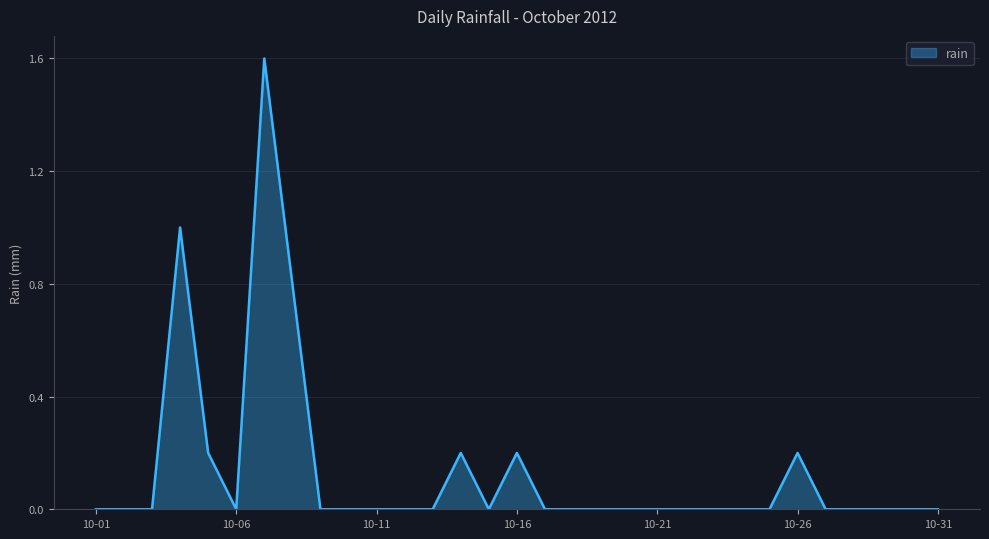

What is the difference between the maximum and minimum values?

1.6